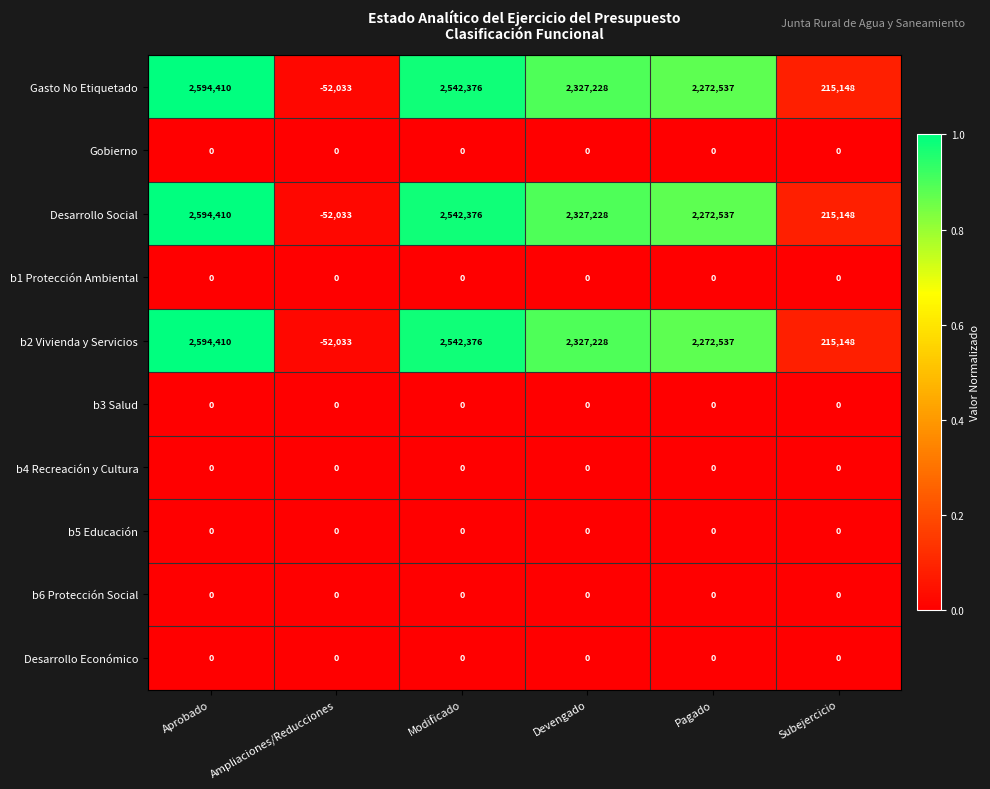

The Desarrollo Social series shows 2272537 at Pagado. True or false?

True